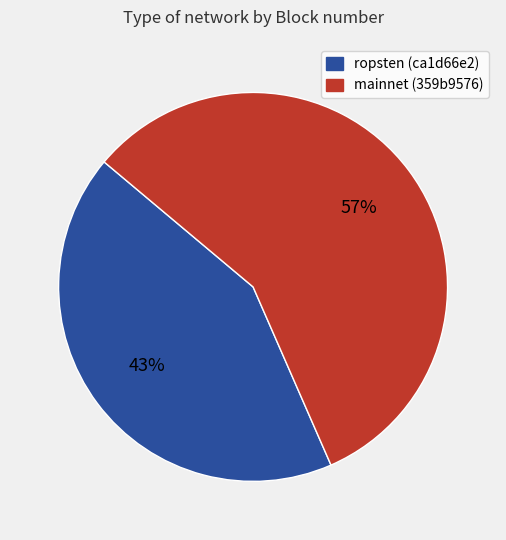

Combined, do ropsten (ca1d66e2) and mainnet (359b9576) account for over 50%?

Yes